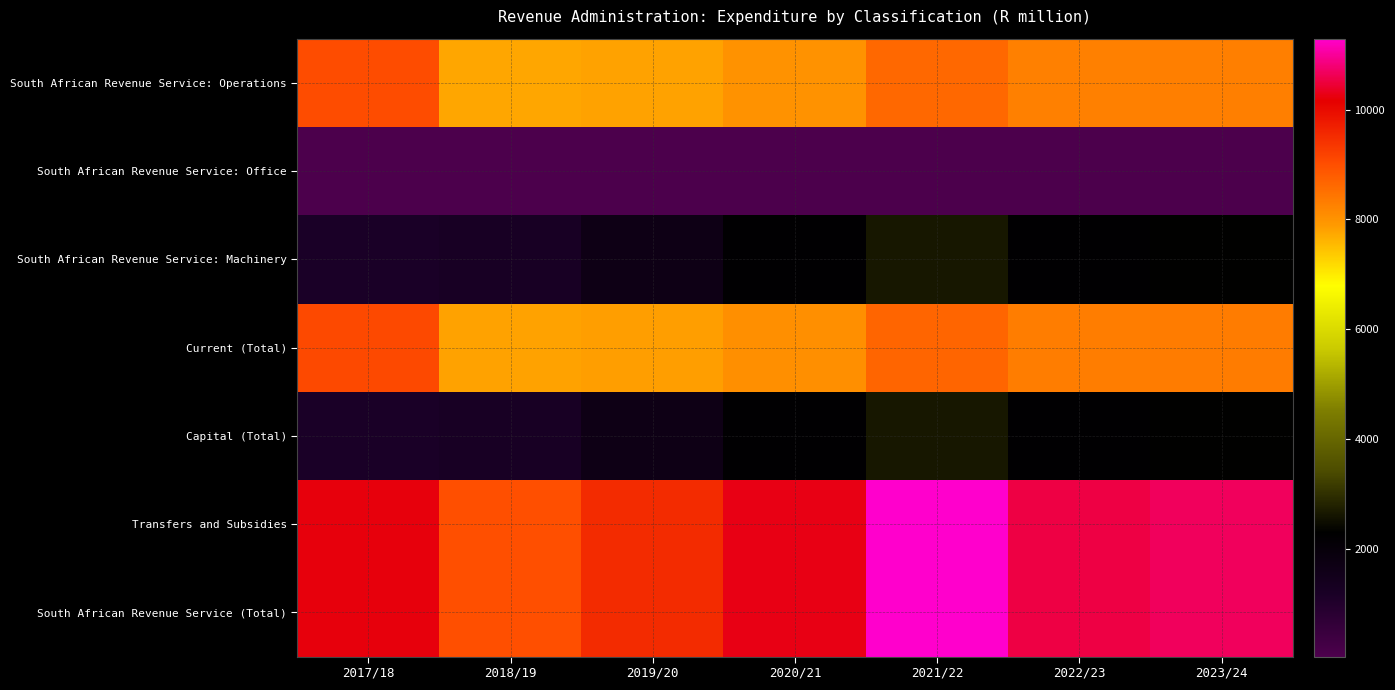

What is the total value across all series at 2019/20?

38116.1